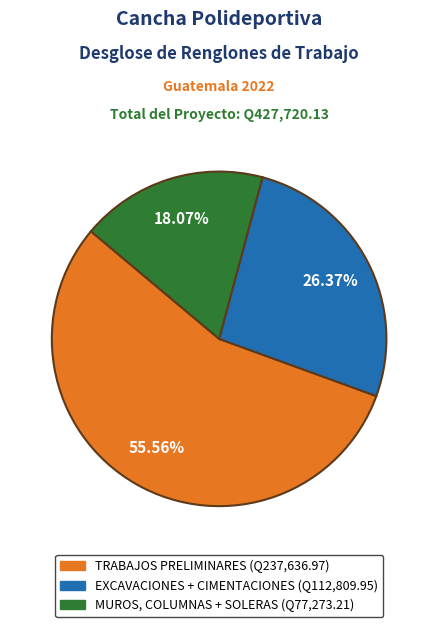

Which has a higher value, EXCAVACIONES + CIMENTACIONES or MUROS, COLUMNAS + SOLERAS?

EXCAVACIONES + CIMENTACIONES